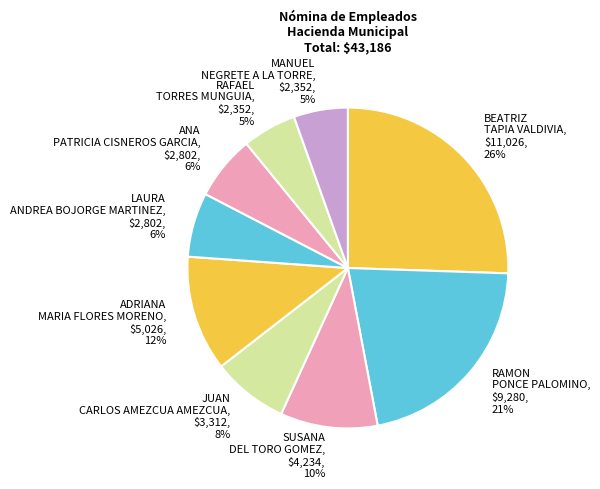

To the nearest percent, what percentage of the pie is RAMON PONCE PALOMINO?

21%